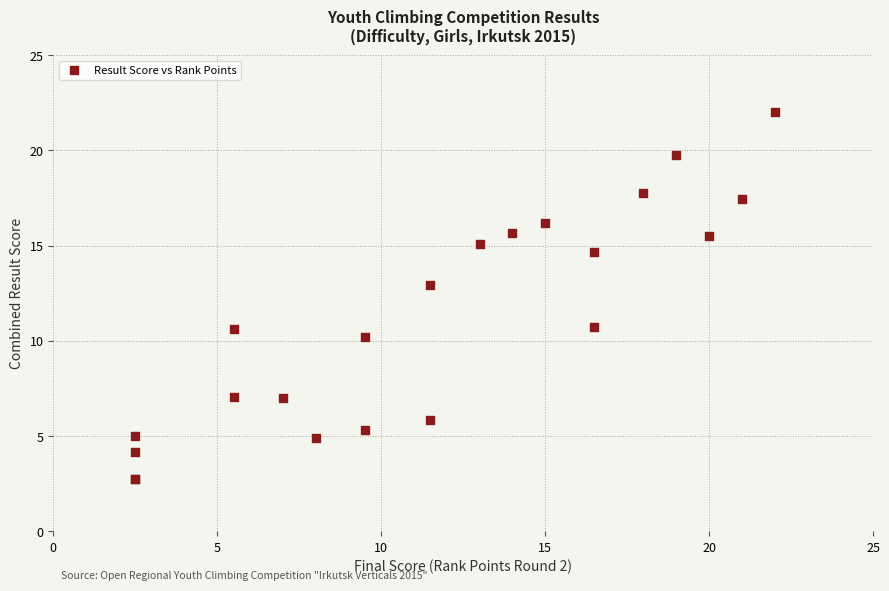

What Y value in the scatter plot is closest to 12?

12.9